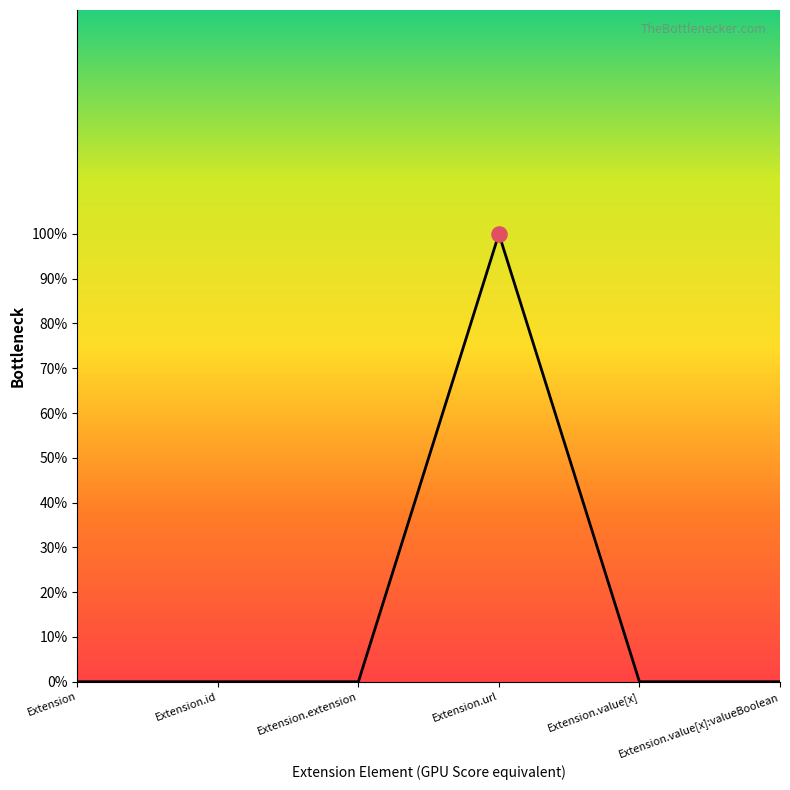

Which has a higher value, Extension.value[x] or Extension?

Extension.value[x]